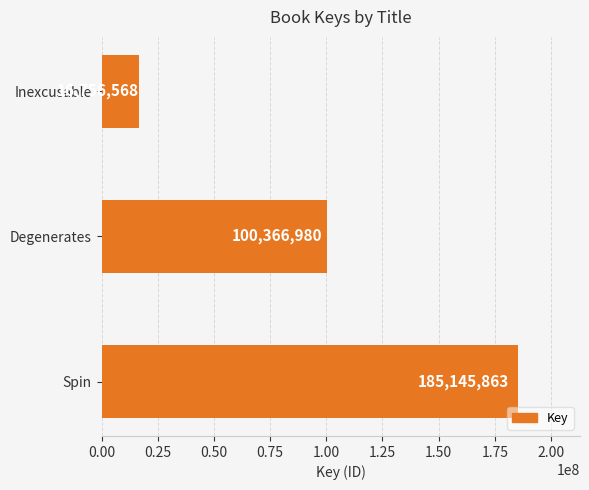

At which category does the chart reach its minimum across all series?

Inexcusable